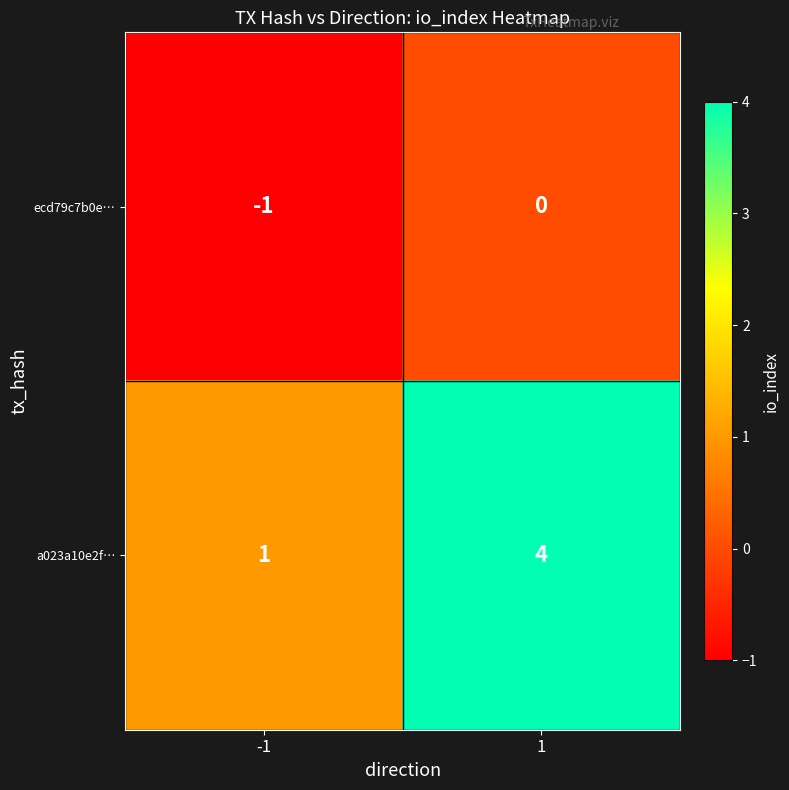

What is the greatest value displayed?

4